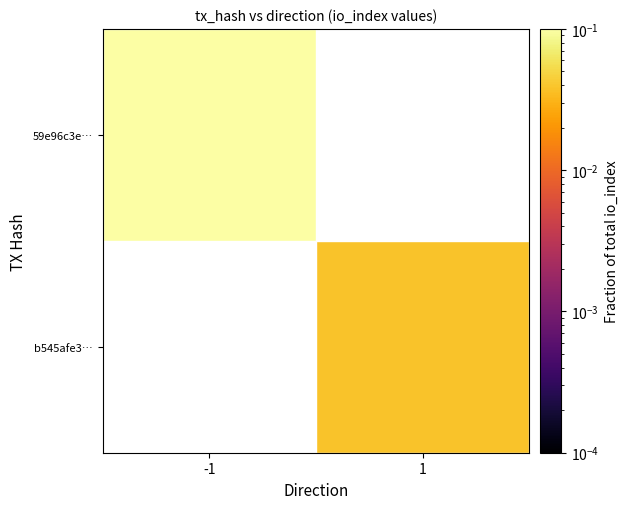

Is the value of 59e96c3e… at -1 greater than the value of b545afe3… at 1?

Yes